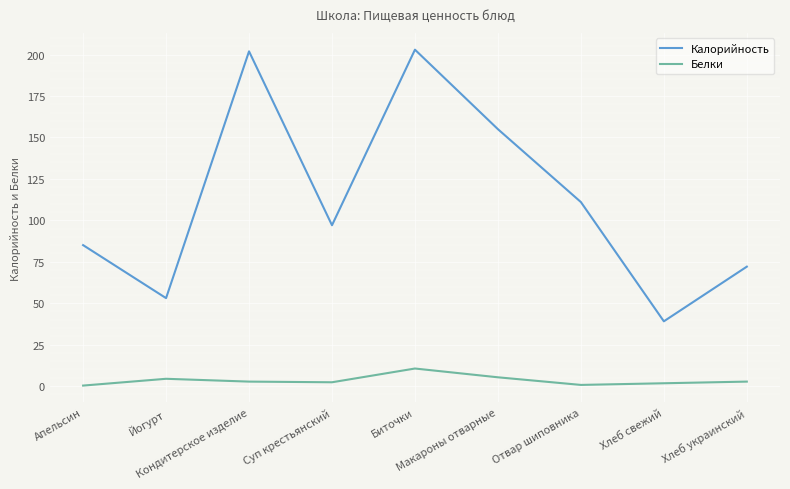

True or false: Белки and Калорийность intersect in this chart.

False